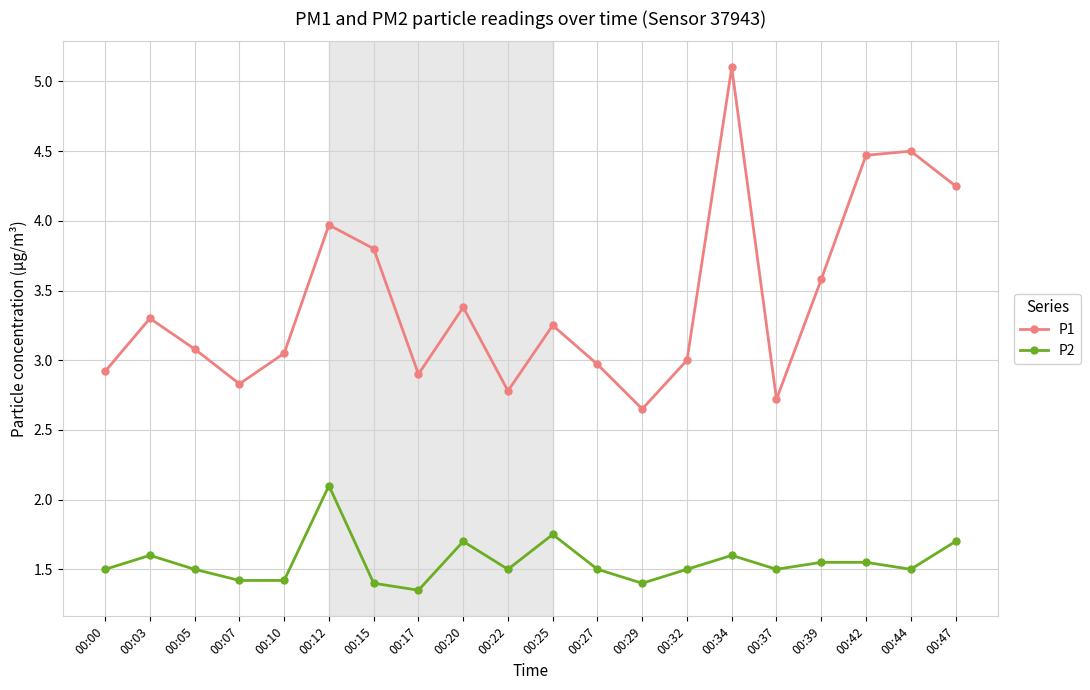

Is the value of P1 at 00:03 greater than the value of P2 at 00:20?

Yes